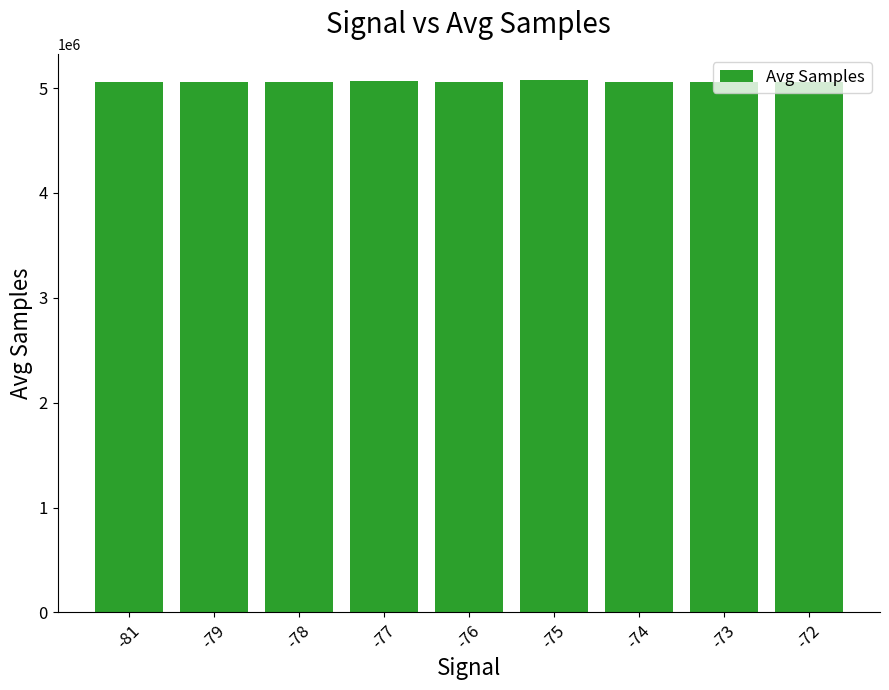

Approximately how many times larger is the value at -74 compared to -79?

1.0